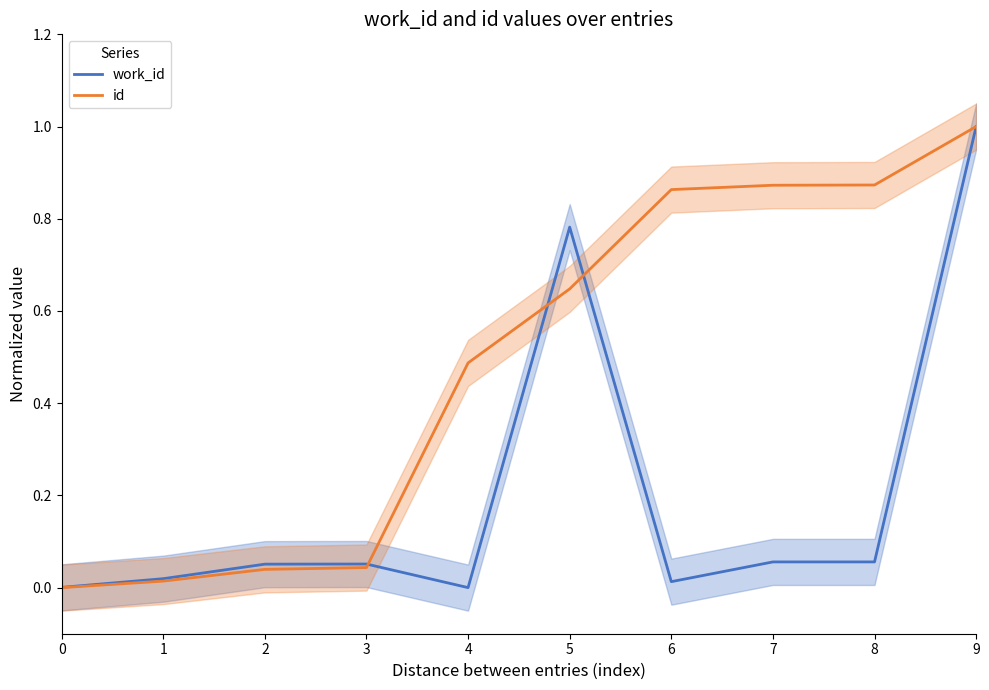

At which category is the sum across all series the highest?

9